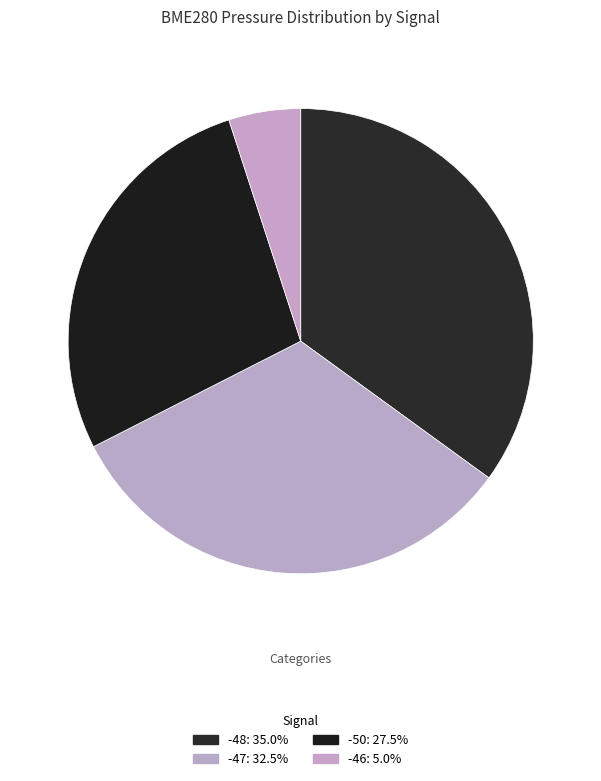

Is there a majority slice in this chart?

No